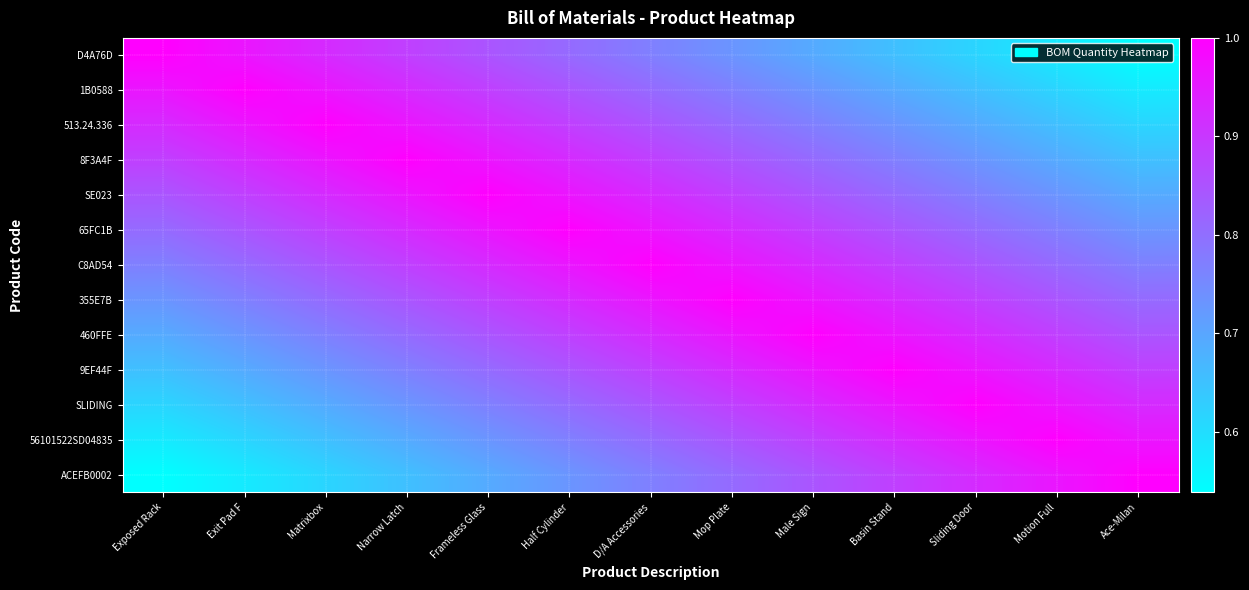

What is the difference between the highest and lowest values at Half Cylinder?

0.3